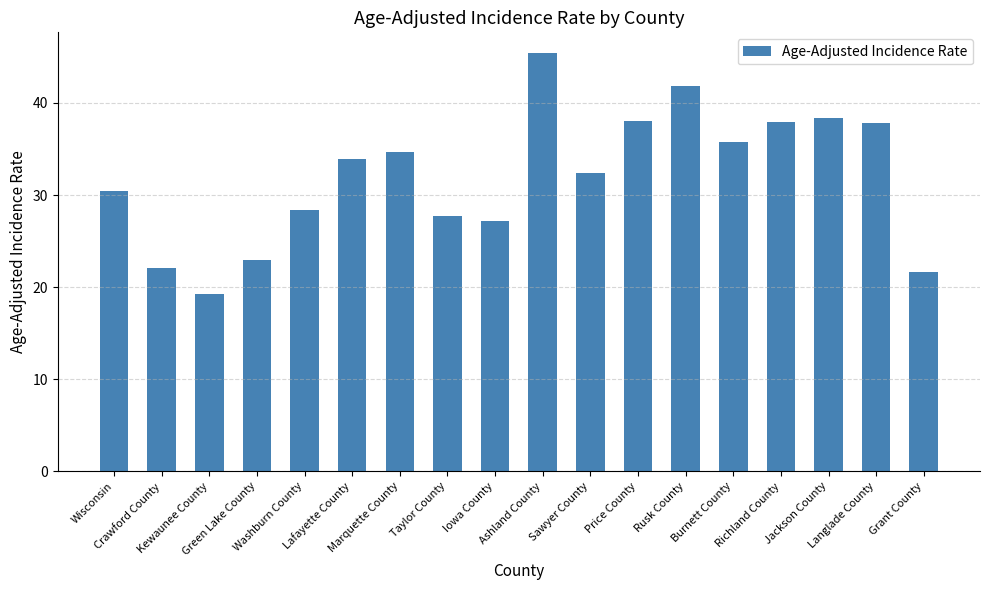

What is the label of the 6th bar from the right?

Rusk County